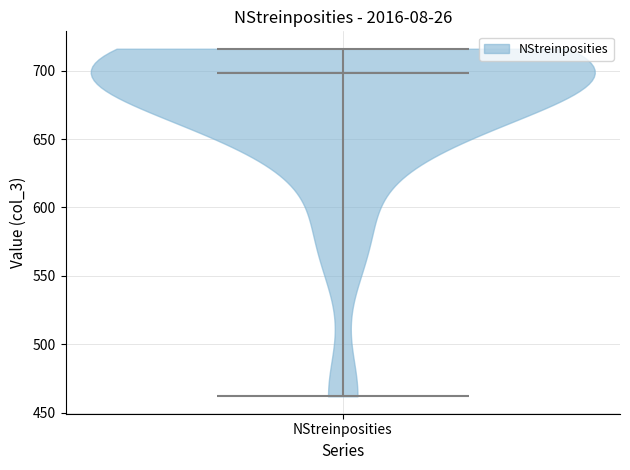

What is the lowest point the violin for NStreinposities reaches on the y-axis? The values are not printed on the chart, so give them approximately, as read against the axis.

460